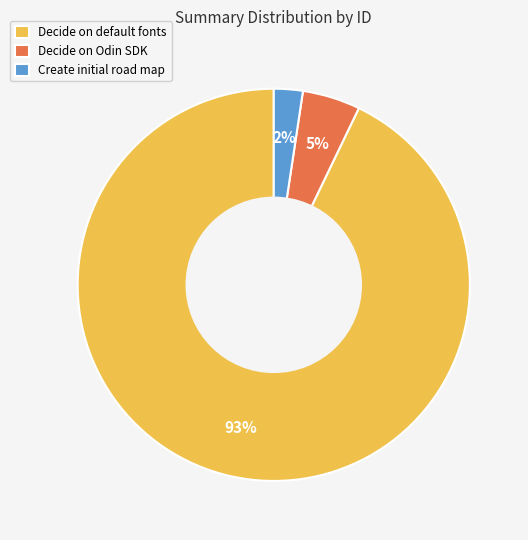

Which category has the smallest portion of the pie?

Create initial road map